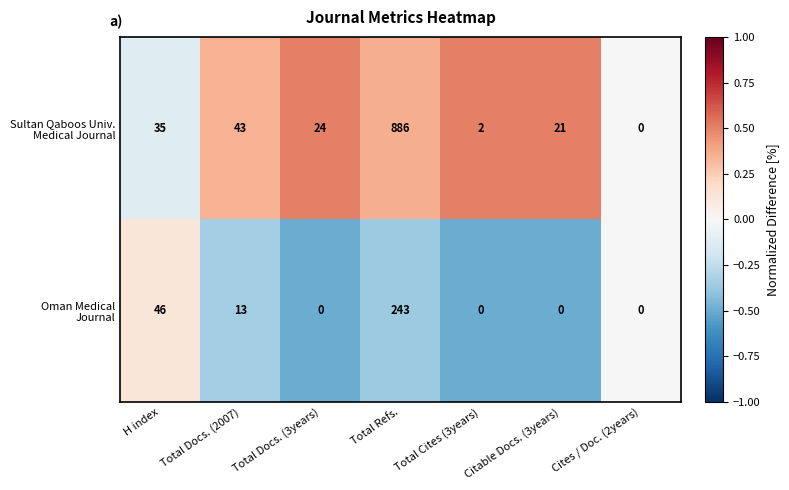

What is the greatest value displayed?

886